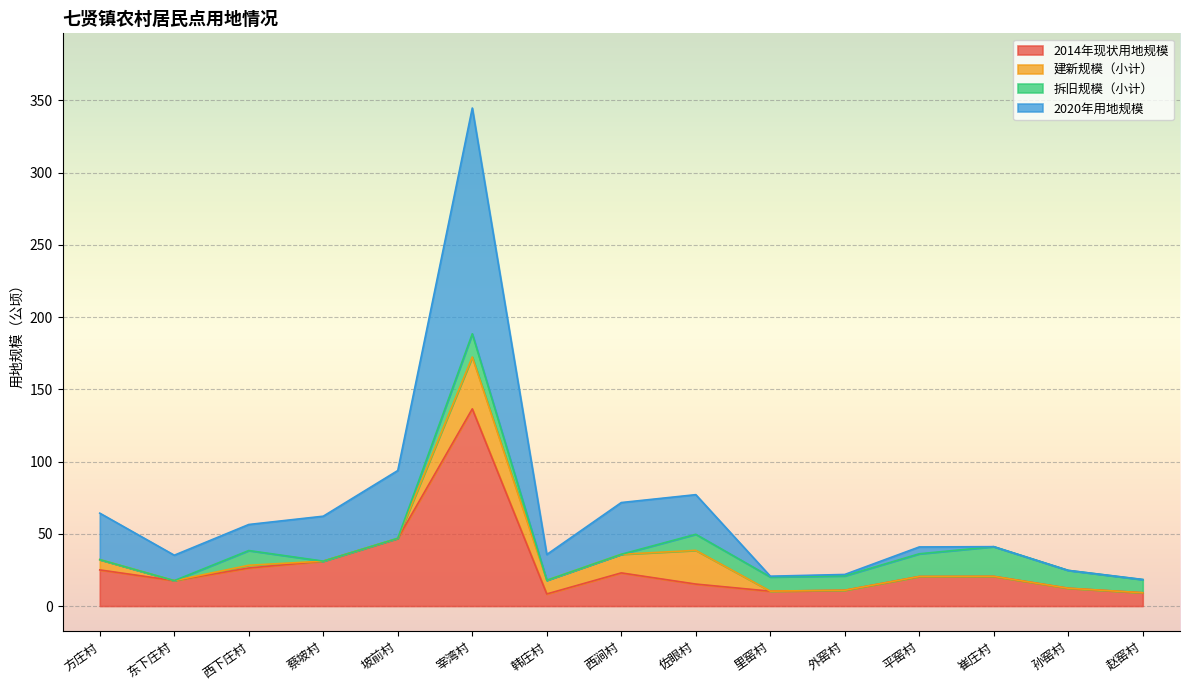

Does the chart display data point markers on the line(s)?

No